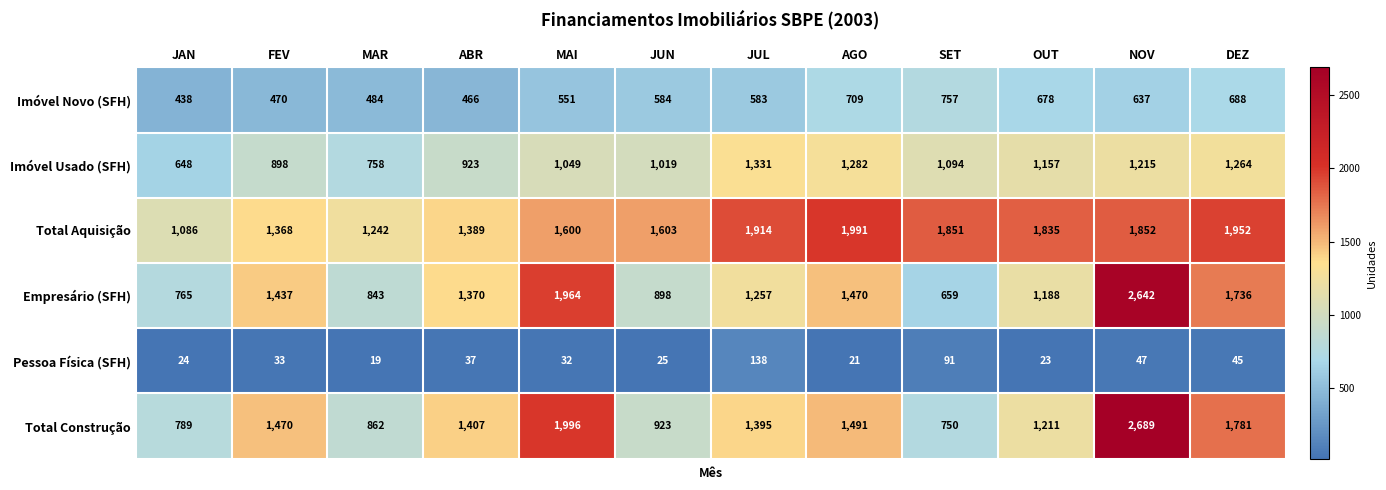

How many data points does each series have?

12